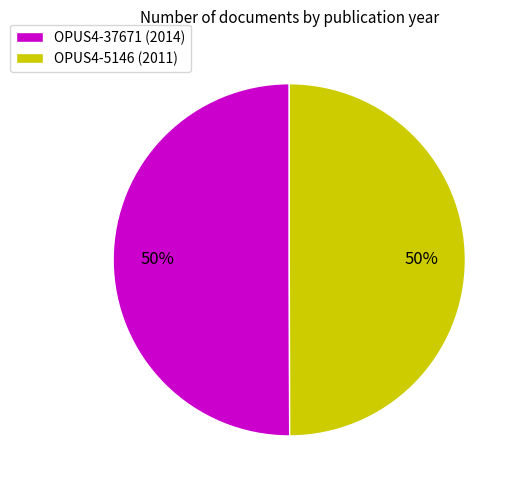

To the nearest percent, what is the combined percentage of OPUS4-37671 and OPUS4-5146?

100%